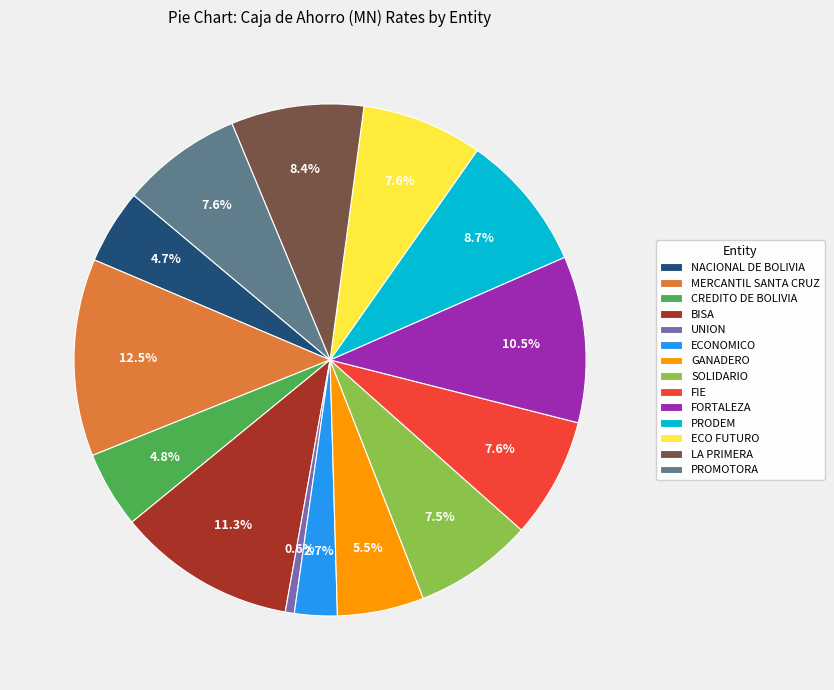

Combined, what portion of the pie is NACIONAL DE BOLIVIA and ECONOMICO?

7.4%